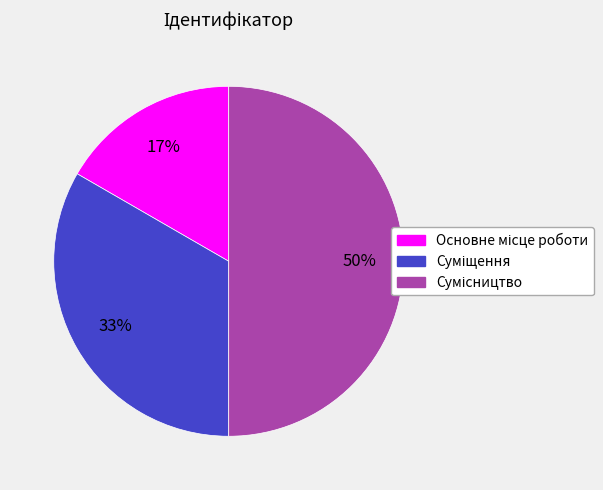

To the nearest percent, what is the average slice percentage?

33%